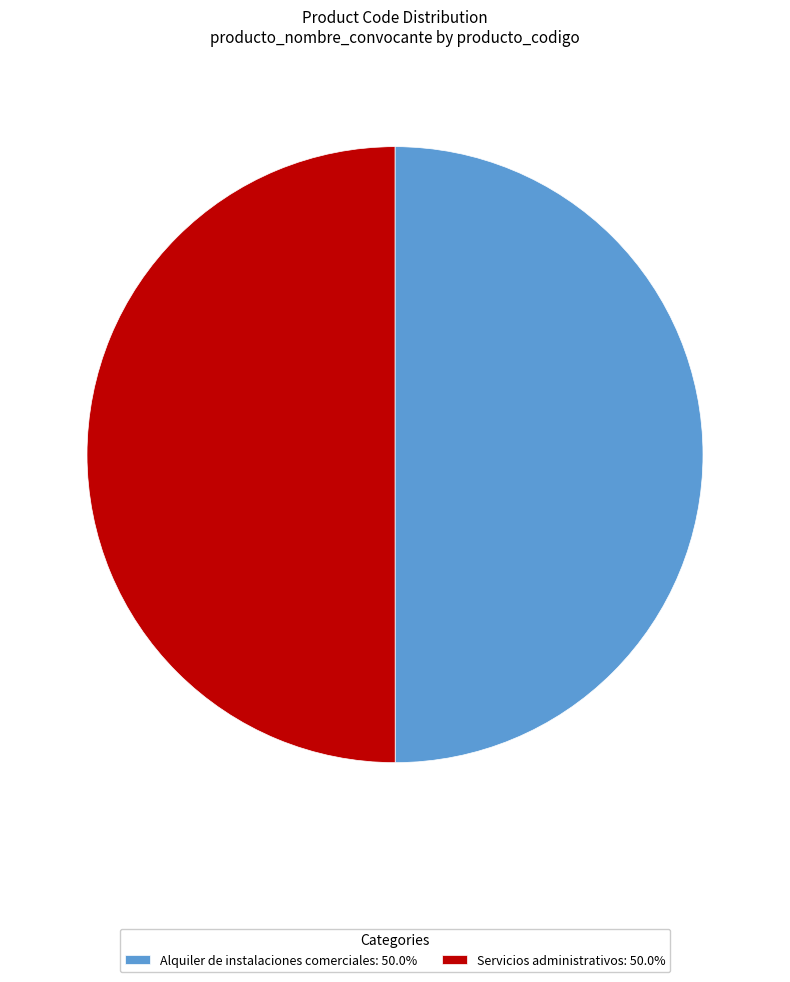

Combined, do Alquiler de instalaciones comerciales: 50.0% and Servicios administrativos: 50.0% account for over 50%?

Yes